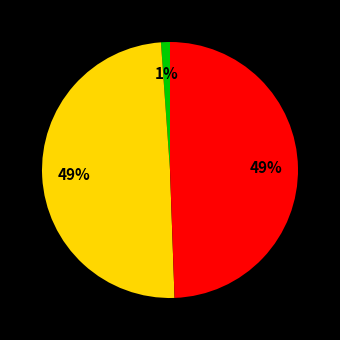

Is there any slice that represents more than half of the pie?

No